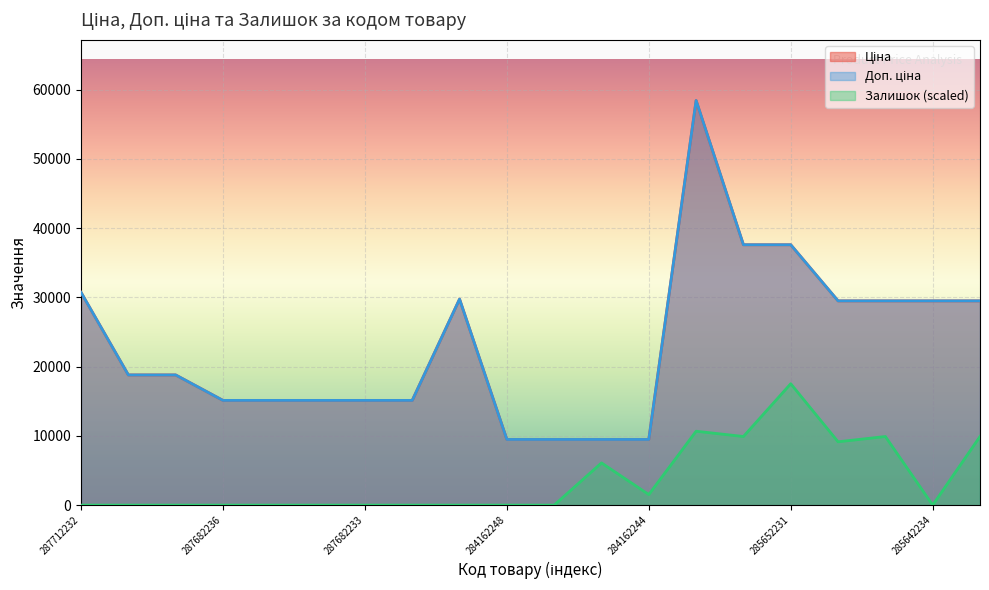

Is it true that Доп. ціна equals 63797.0 at 285652233?

False